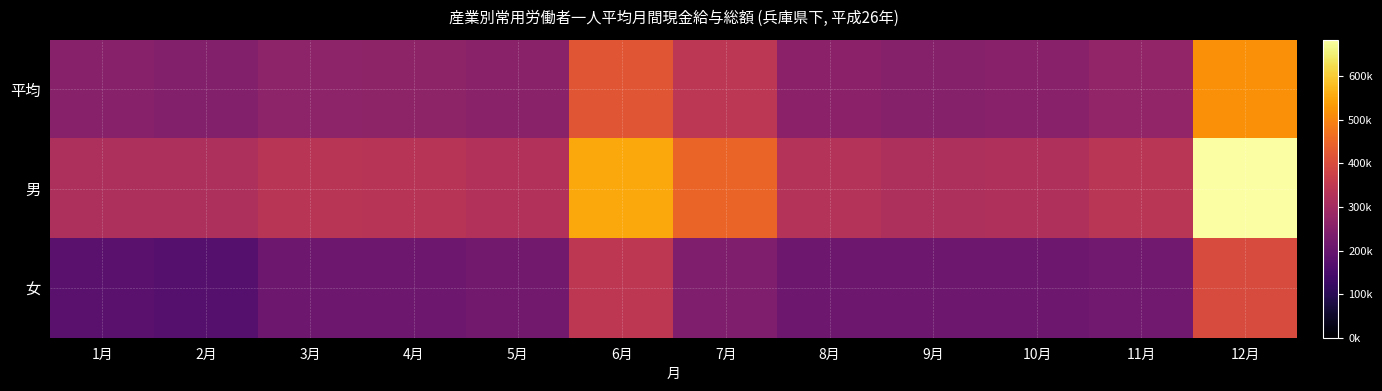

Reading right to left, list all the values displayed in this chart.

平均: 12月=516866	11月=271585	10月=254610	9月=250089	8月=259584	7月=343325	6月=420005	5月=257624	4月=265762	3月=263534	2月=247938	1月=252268
男: 12月=683774	11月=340459	10月=322782	9月=315580	8月=329595	7月=447014	6月=551740	5月=324009	4月=334905	3月=338279	2月=315796	1月=316253
女: 12月=399468	11月=214299	10月=210443	9月=208502	8月=209827	7月=237866	6月=345812	5月=218660	4月=209930	3月=208937	2月=168791	1月=177523